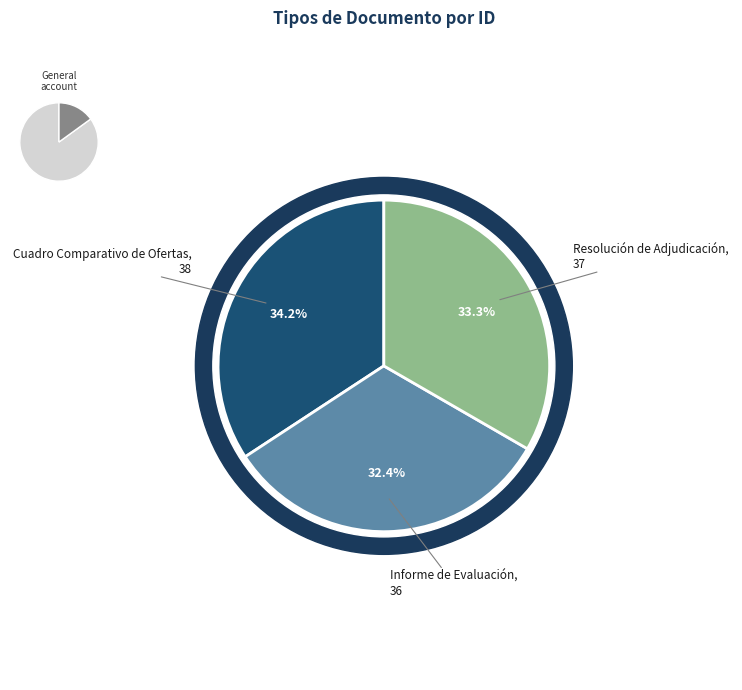

How many segments does this pie chart have?

3